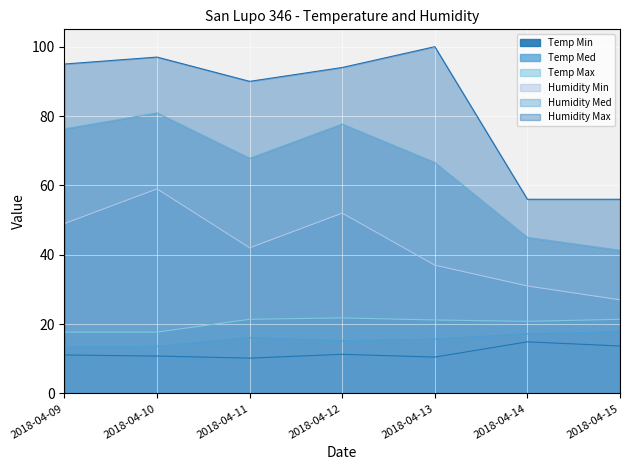

Which category has the highest value across all series?

2018-04-13